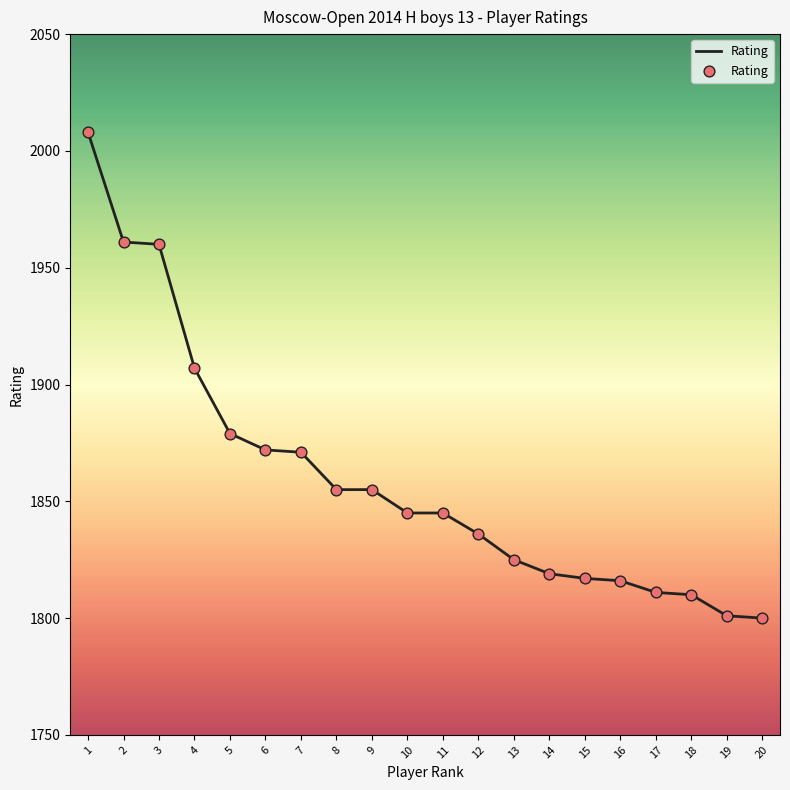

What is the ratio of the value at 4 to the value at 7?

1.0